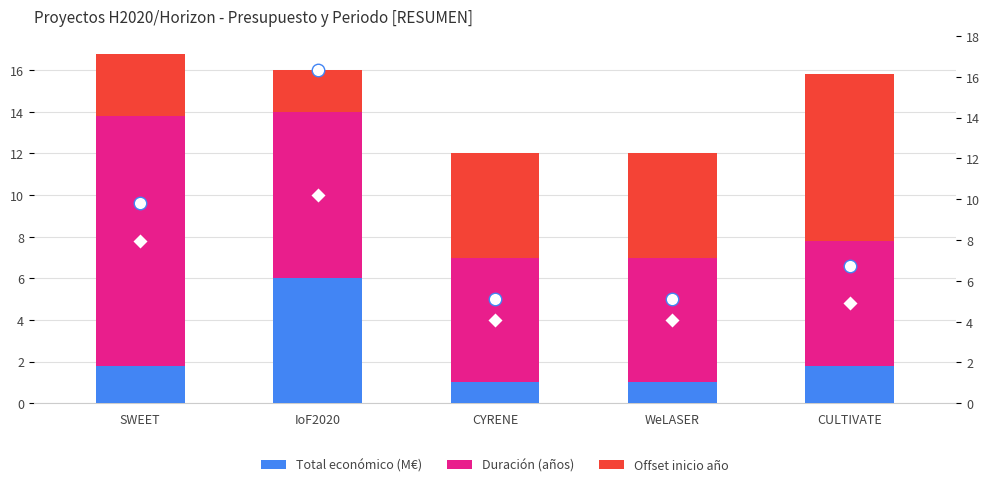

What is the approximate value of Offset inicio año at CULTIVATE?

8.0